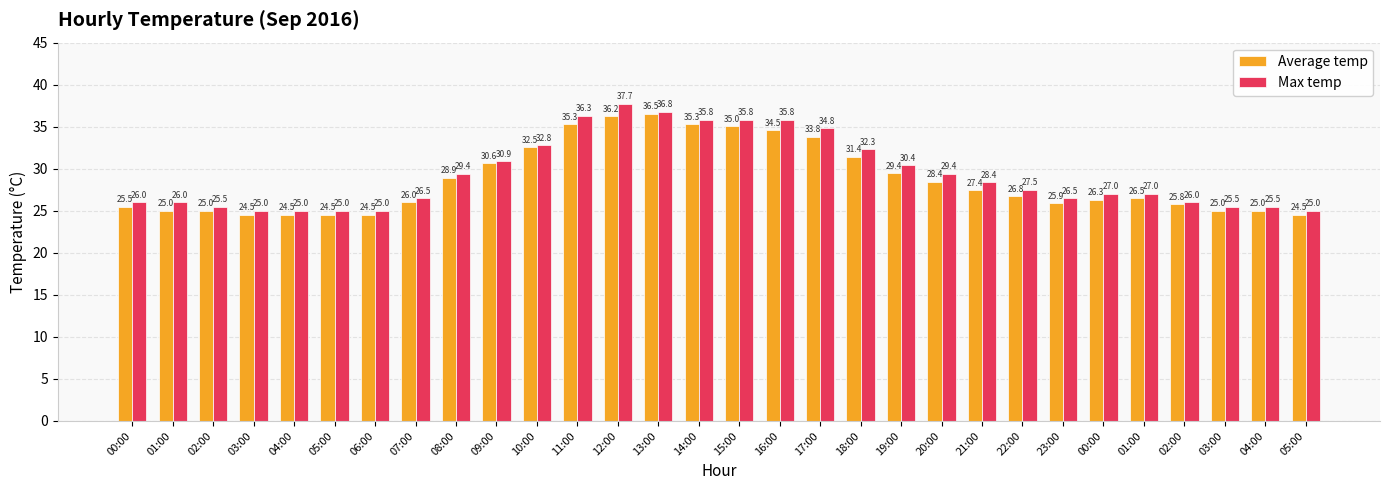

How many bars are there in total?

60